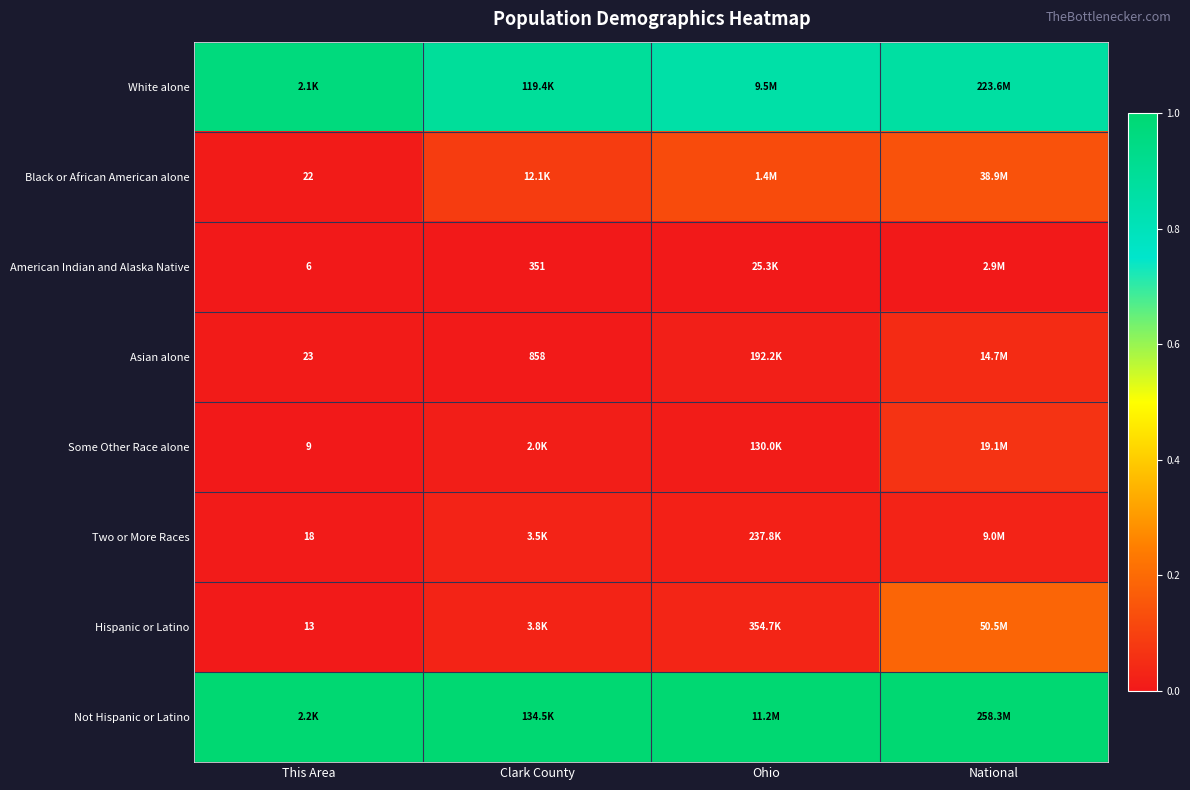

Which category has the lowest value in the Black or African American alone series?

This Area